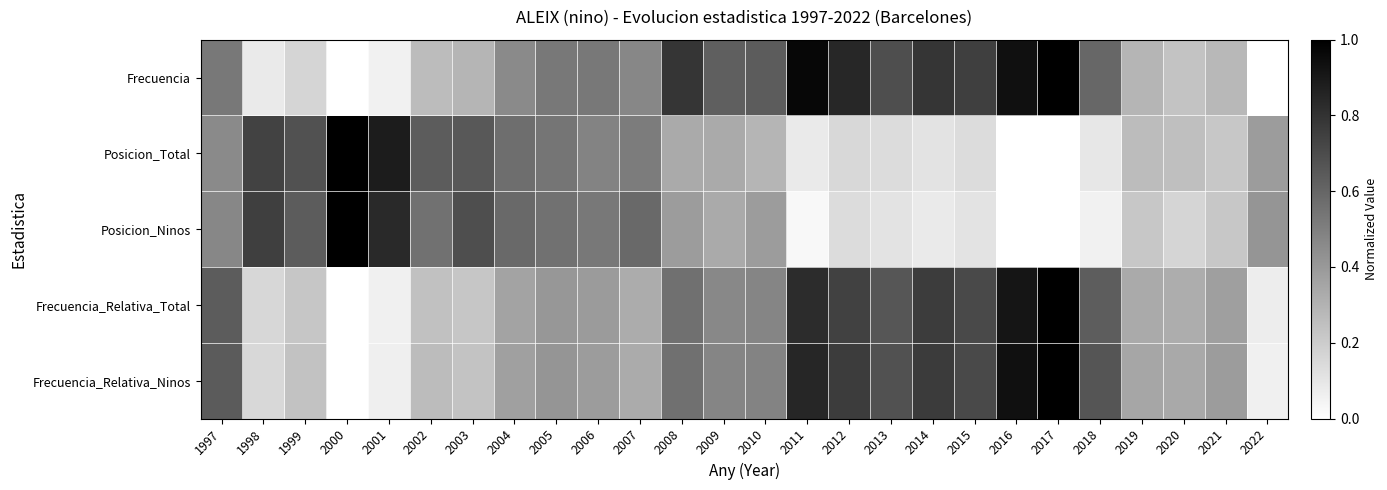

What is the maximum value shown in the chart?

1.0